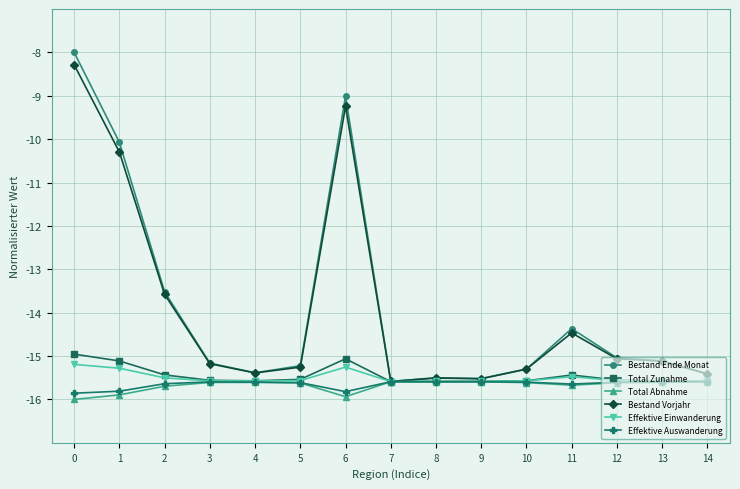

What is the minimum value shown in the chart?

-16.0